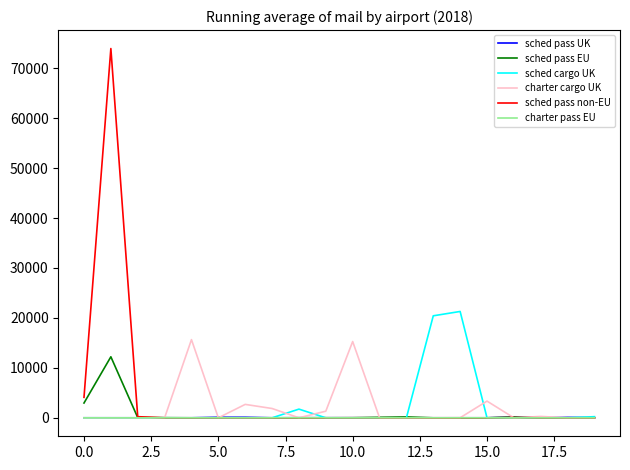

Which series has the largest range (max minus min)?

sched pass non-EU